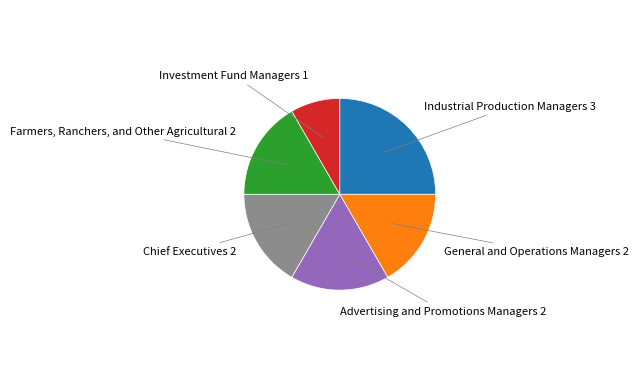

Is there a majority slice in this chart?

No